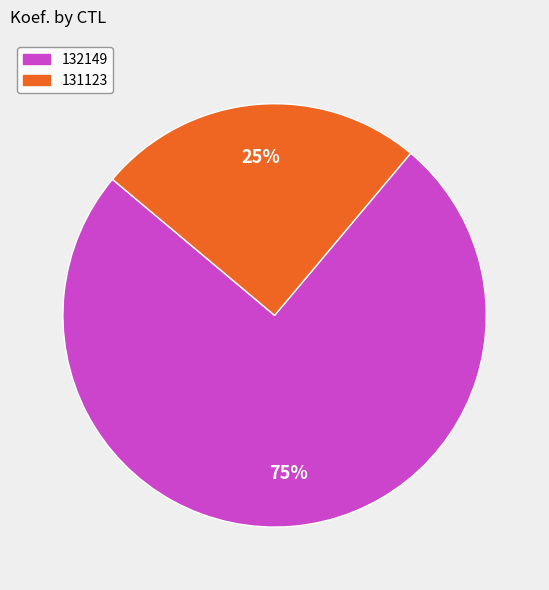

Do 131123 and 132149 together represent more than half of the pie?

Yes